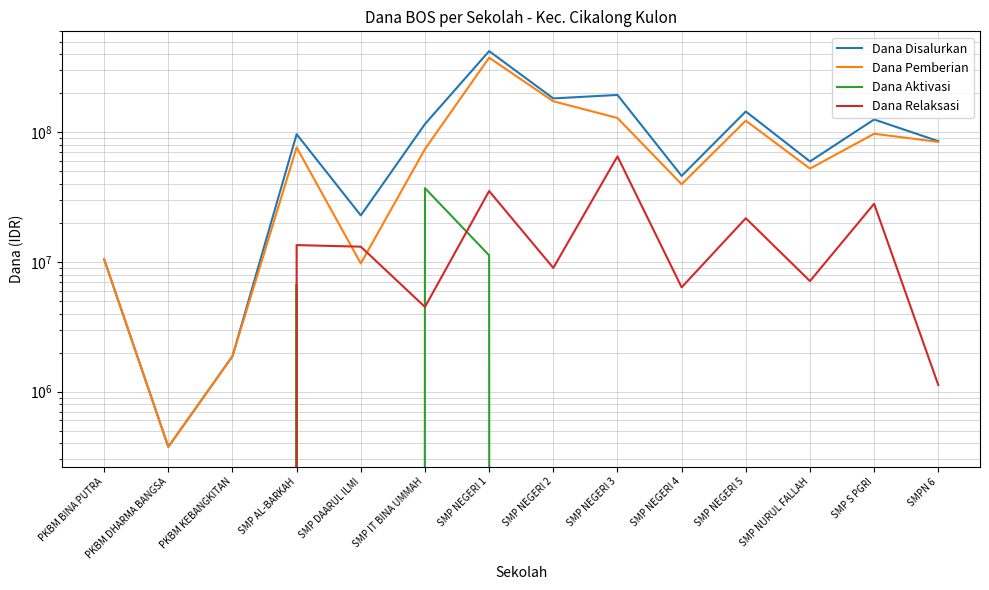

True or false: Dana Disalurkan and Dana Relaksasi intersect in this chart.

False